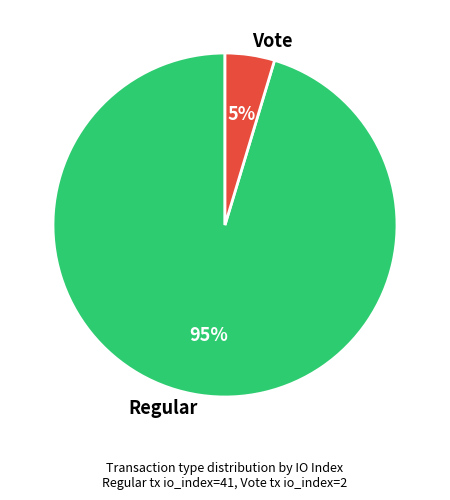

Do Regular and Vote together represent more than half of the pie?

Yes